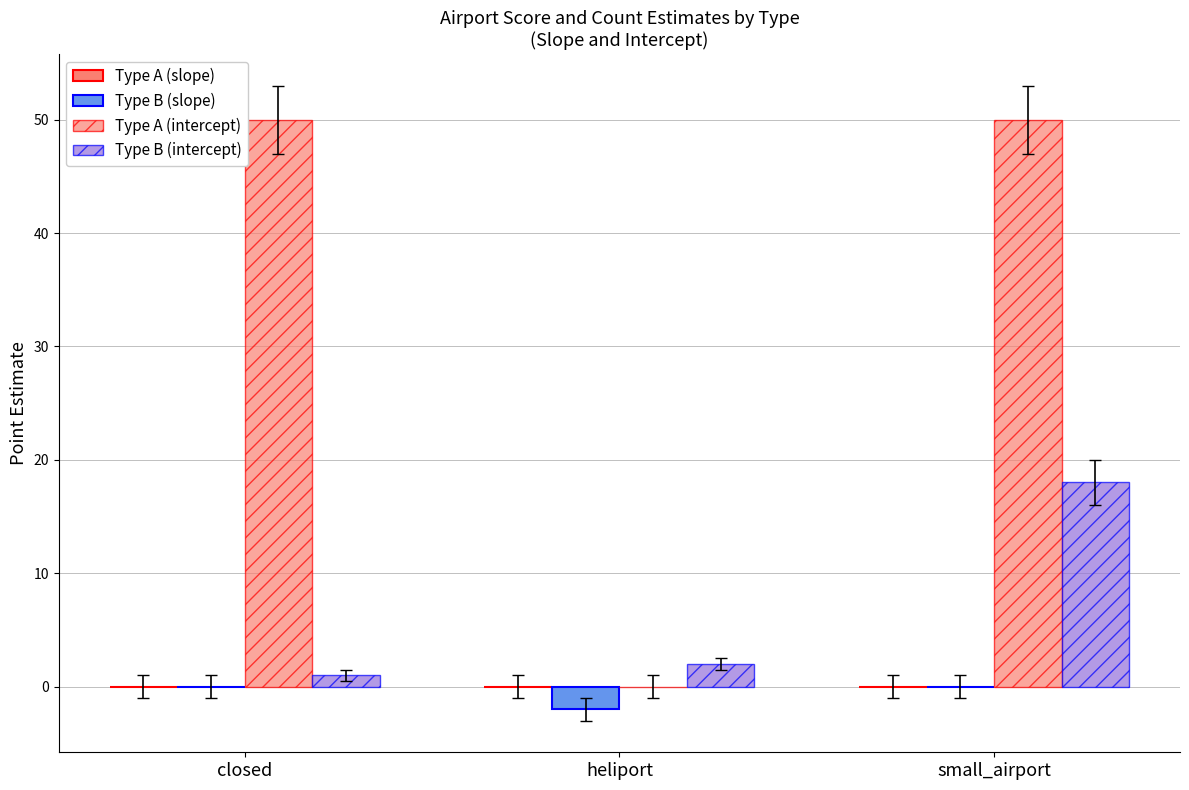

Are the bars horizontal?

No